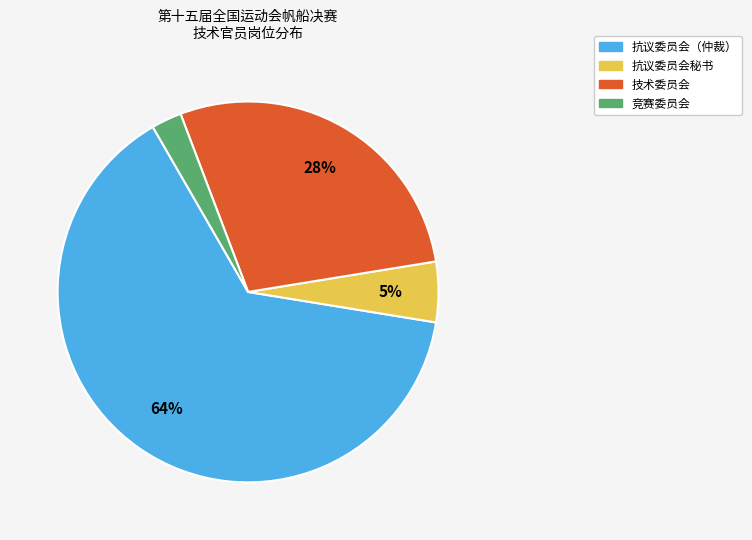

To the nearest percent, what is the difference between the 抗议委员会秘书 and 技术委员会 slice percentages?

23%